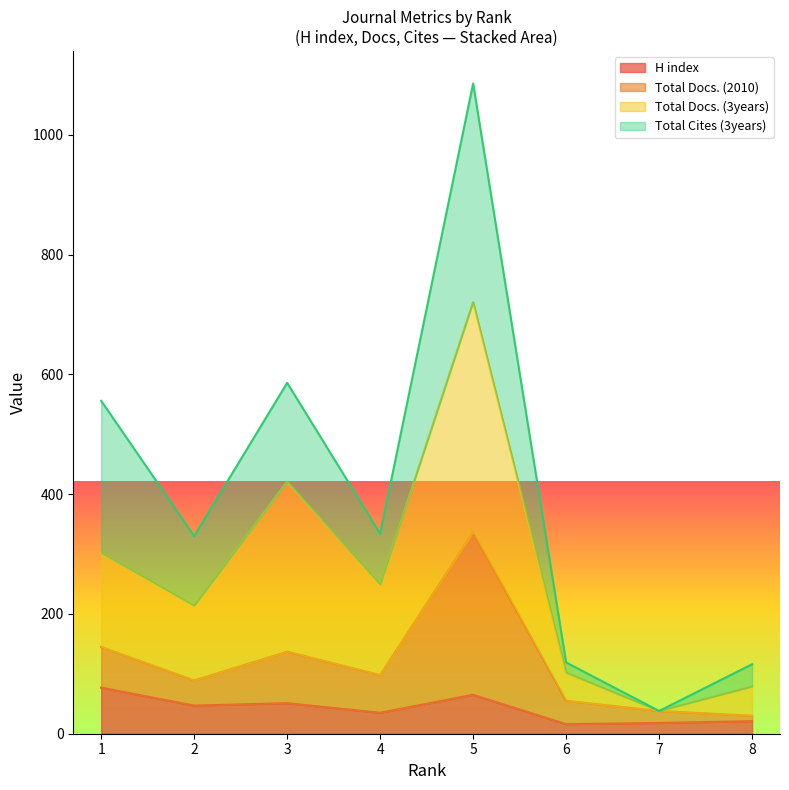

Read the Total Docs. (3years) value at 7.

38